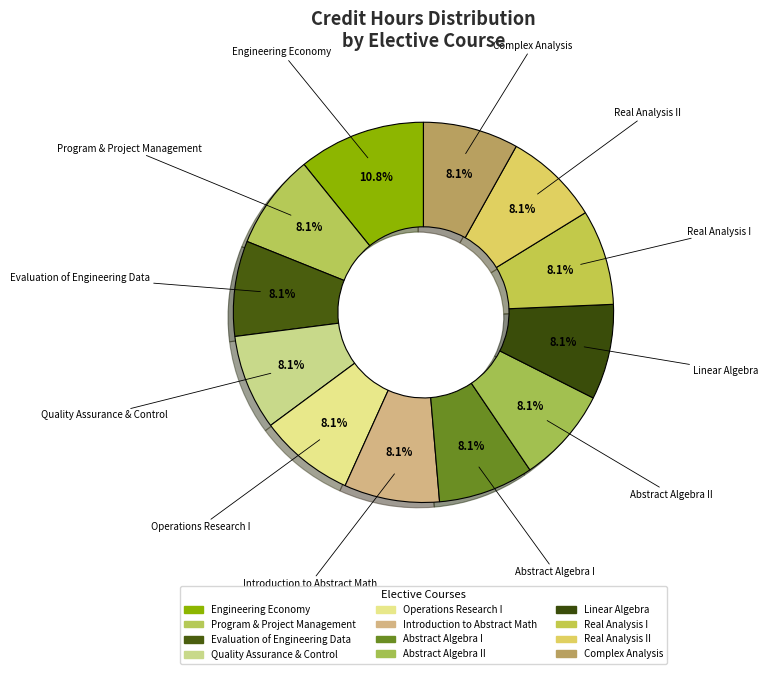

How many segments does this pie chart have?

12